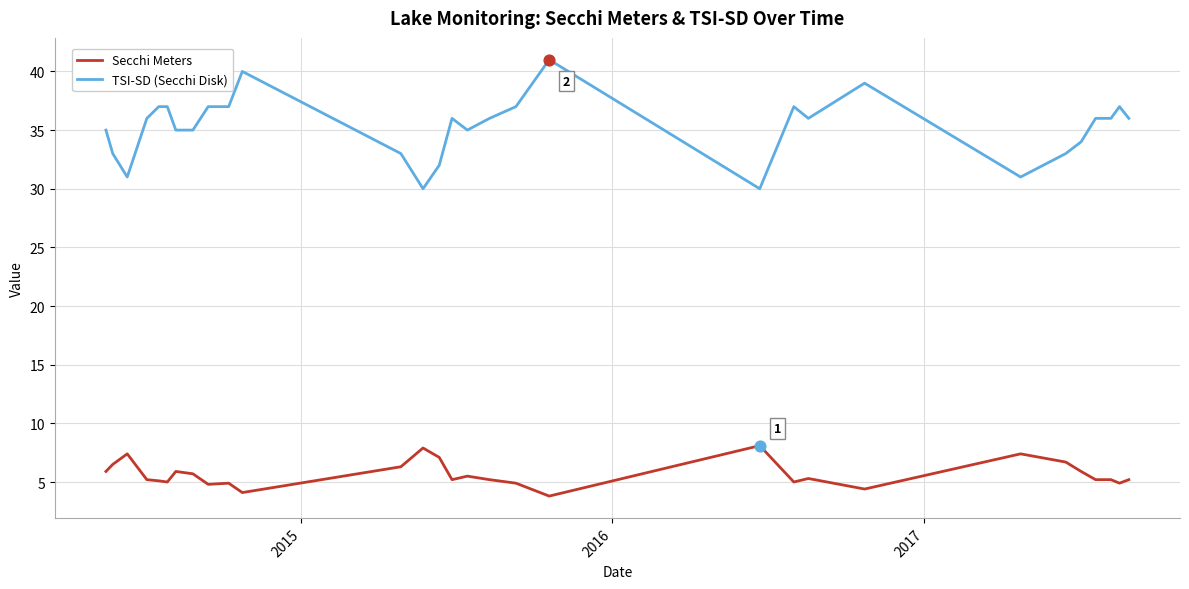

True or false: TSI-SD (Secchi Disk) and Secchi Meters intersect in this chart.

False